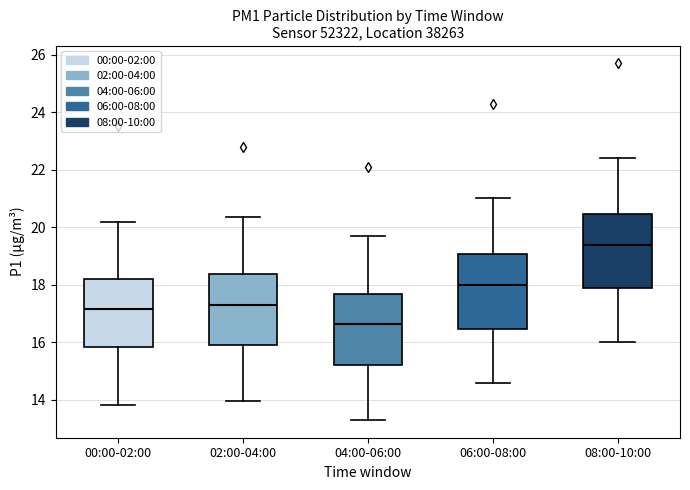

Which box has the lowest median line?

04:00-06:00